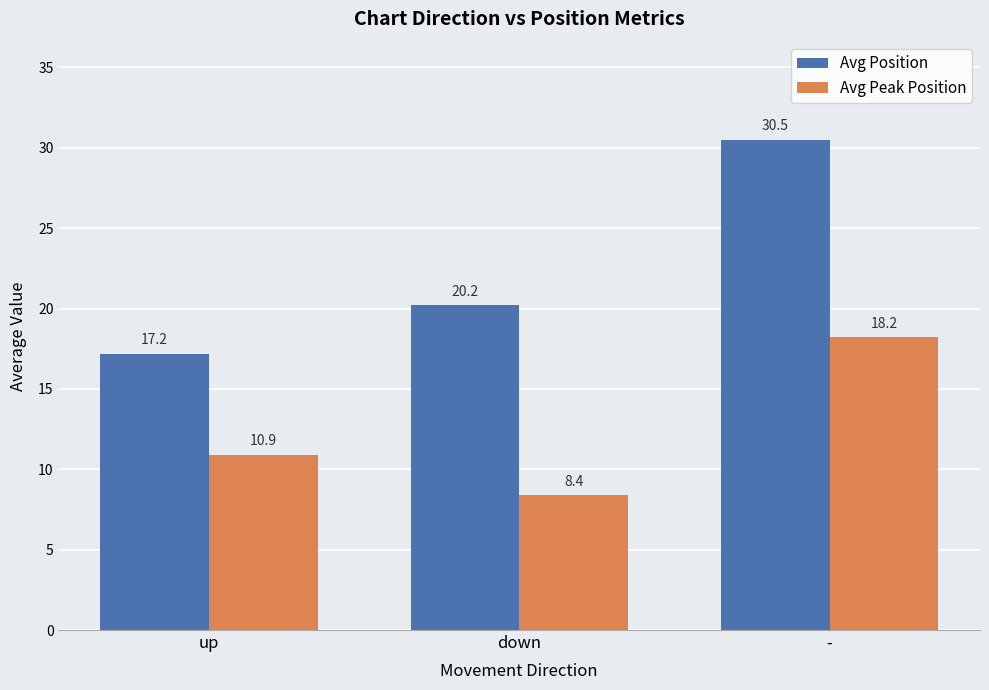

At -, list the series in order from smallest to largest.

Avg Peak Position, Avg Position